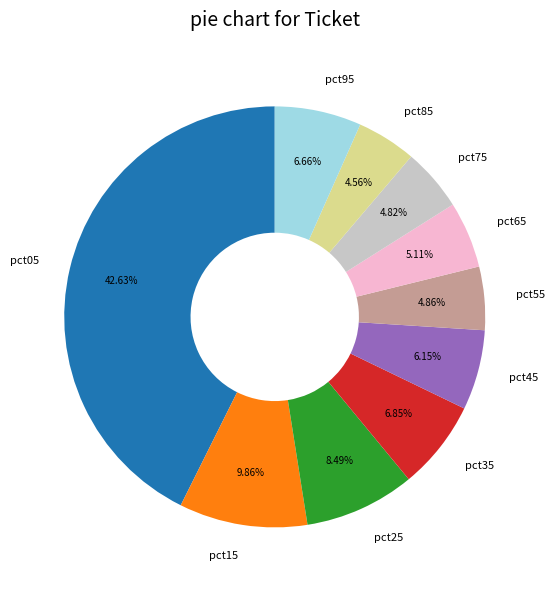

Between pct35 and pct55, which is larger?

pct35